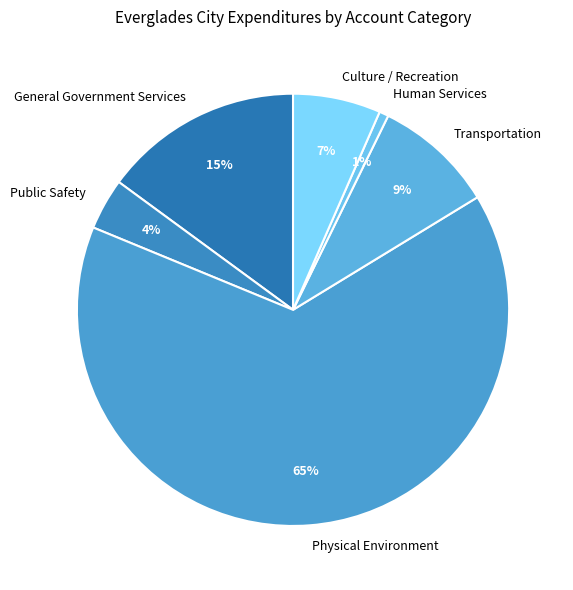

Is it true that Physical Environment is 65% of the pie?

True